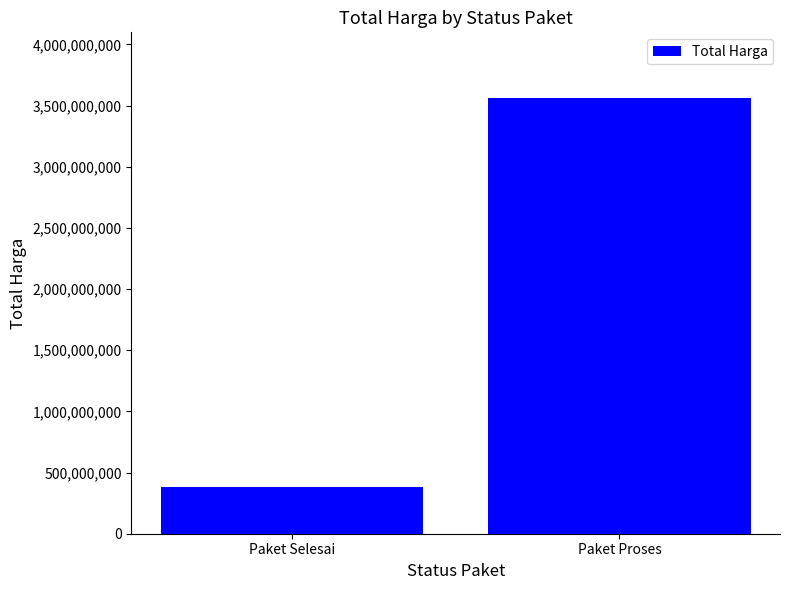

Is it true that the value at Paket Selesai is 382800000?

True